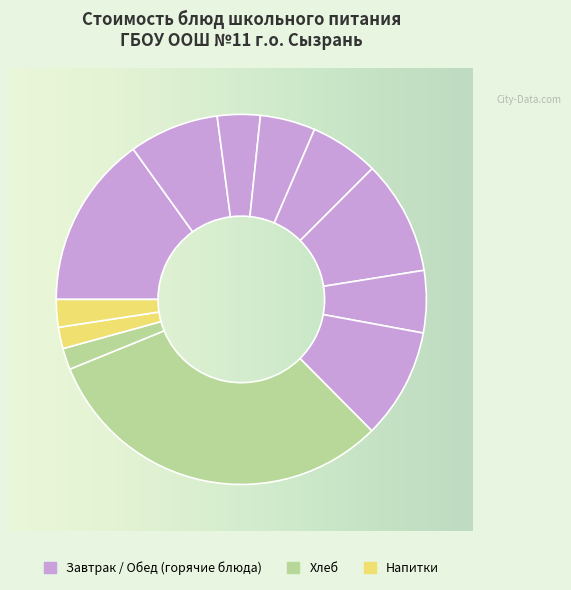

How many segments does this pie chart have?

12